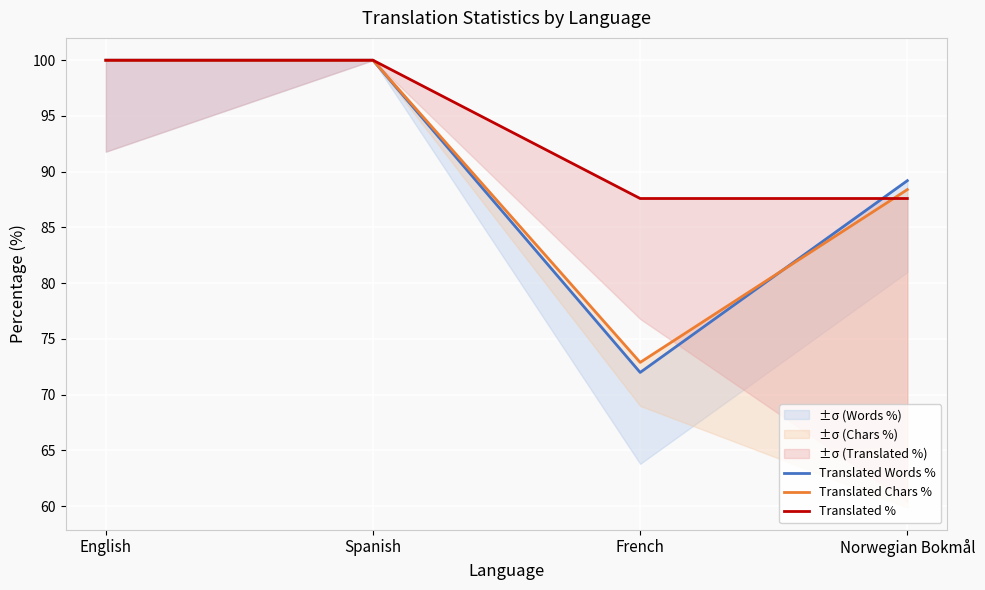

What is the average value of the Translated % series?

93.8